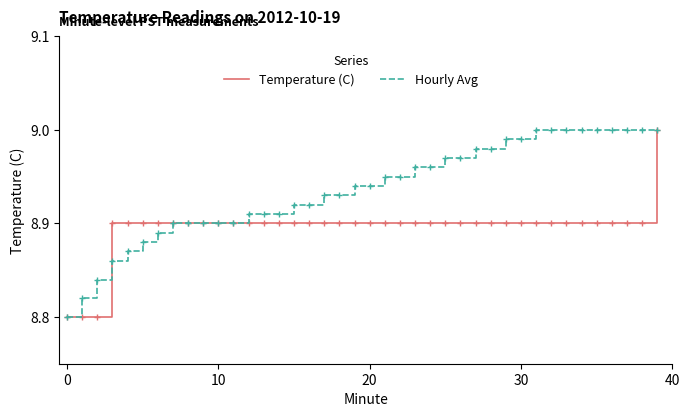

What is the difference between the maximum and minimum values in the Hourly Avg series?

0.2